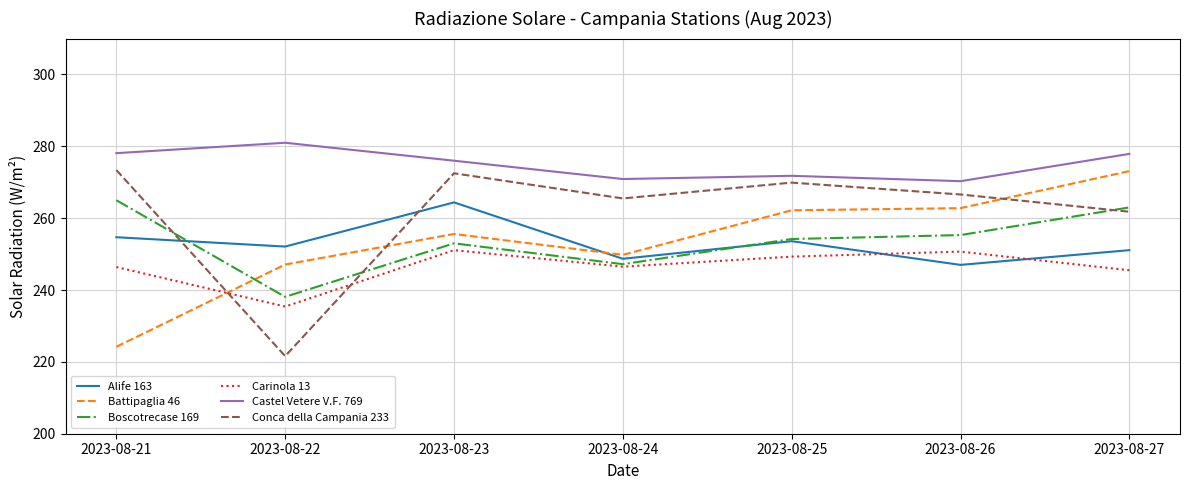

List the labels in order of Boscotrecase 169 value, smallest first.

2023-08-22, 2023-08-24, 2023-08-23, 2023-08-25, 2023-08-26, 2023-08-27, 2023-08-21